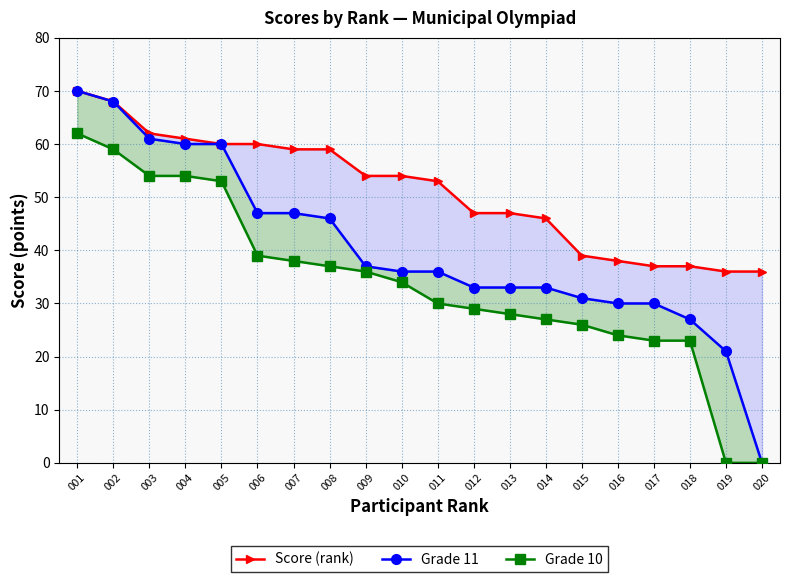

How many values in the Grade 11 series exceed 36?

9